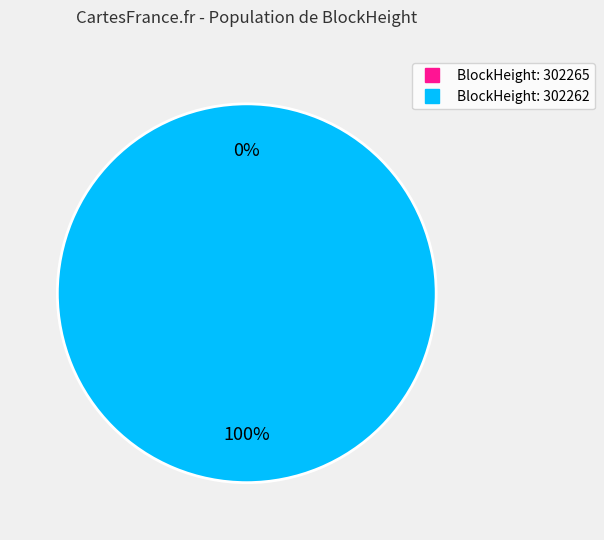

Count the number of slices in the pie.

2